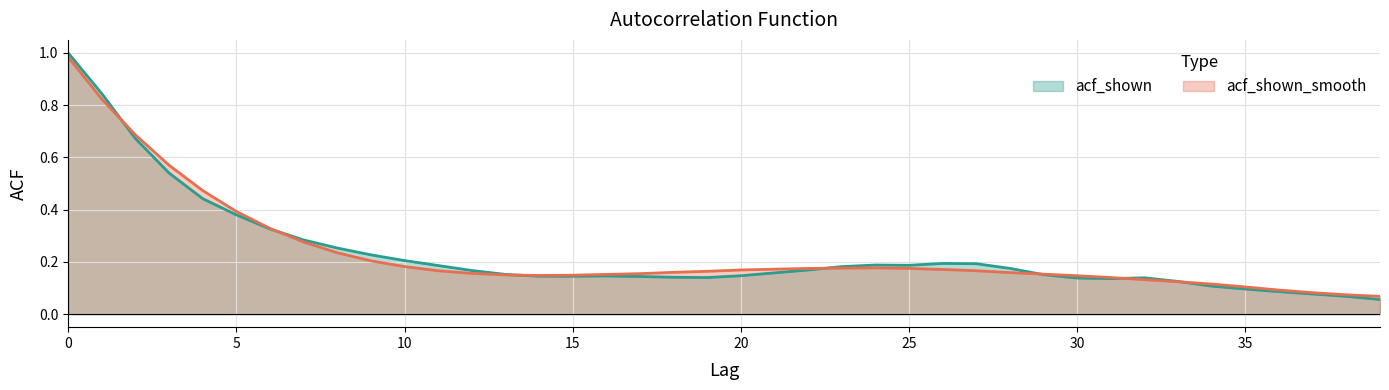

Rank the categories by acf_shown_smooth value from lowest to highest.

39, 38, 37, 36, 35, 34, 33, 32, 31, 30, 14, 15, 13, 16, 29, 17, 12, 28, 18, 19, 11, 27, 20, 26, 21, 22, 25, 23, 24, 10, 9, 8, 7, 6, 5, 4, 3, 2, 1, 0